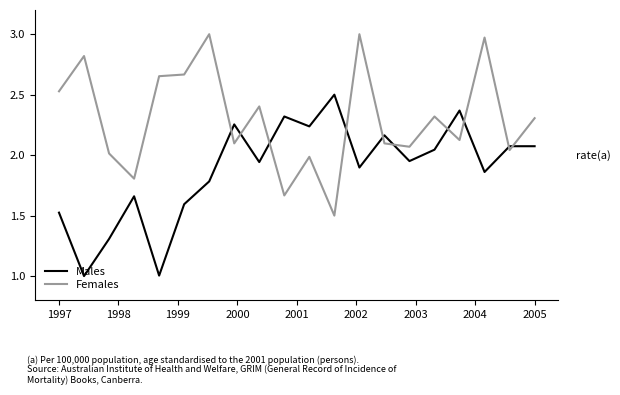

Rank the series by their average value, from lowest to highest.

Males, Females